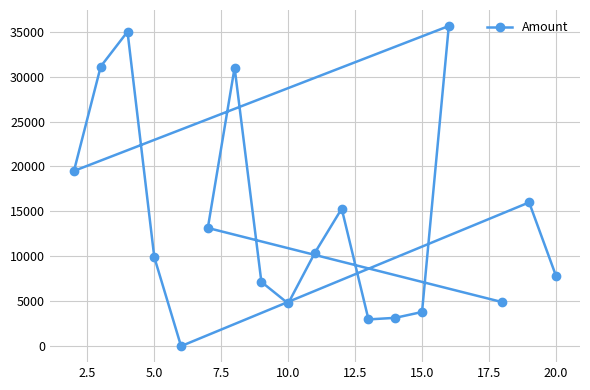

What is the difference between the maximum and second lowest values?

32657.9